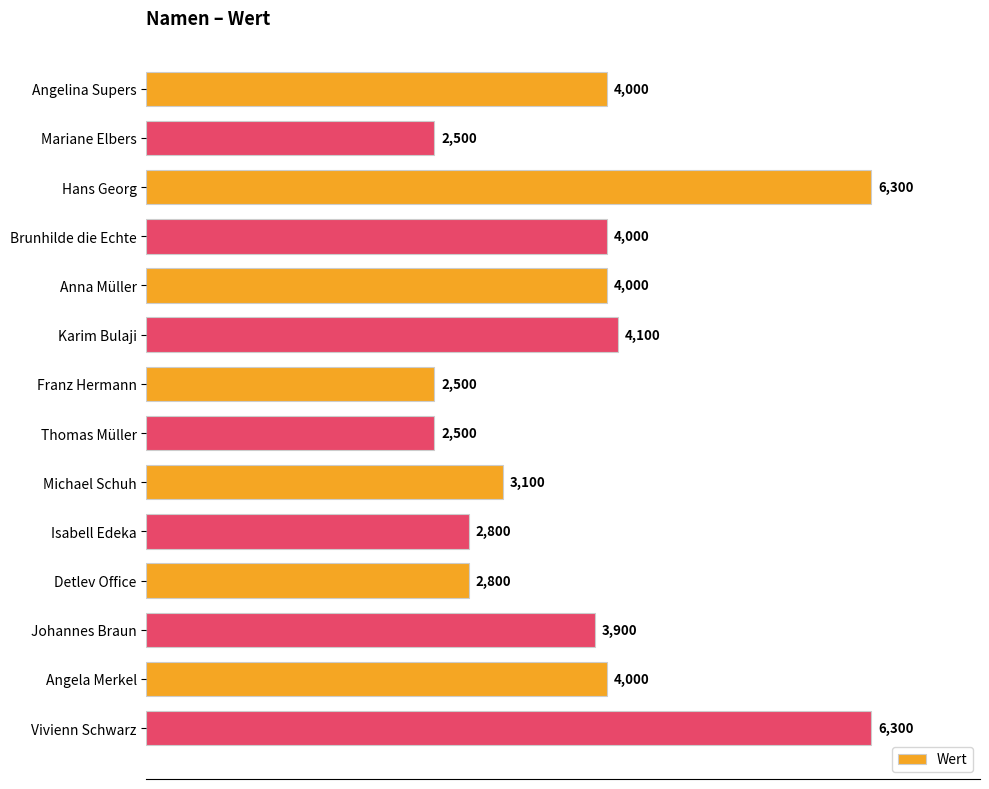

True or false: the data shows 9314 at Vivienn Schwarz.

False